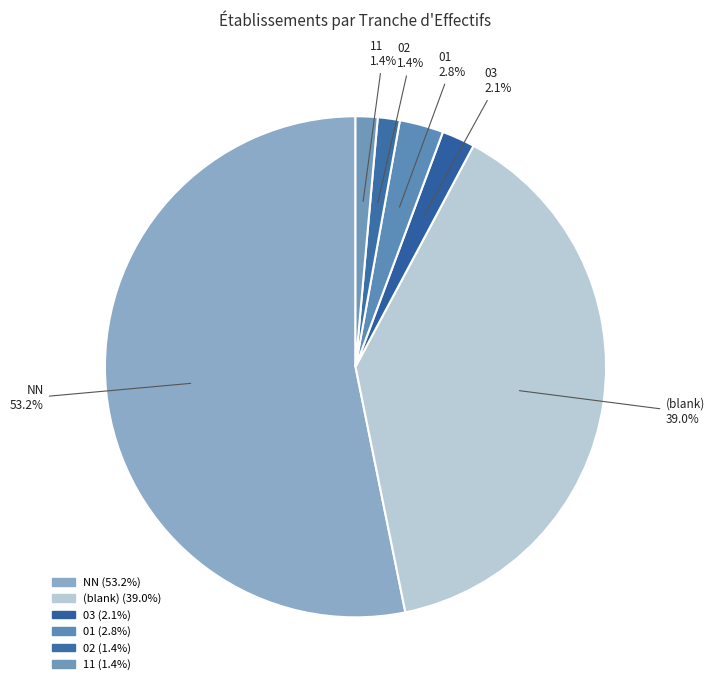

How many slices are in this pie chart?

6